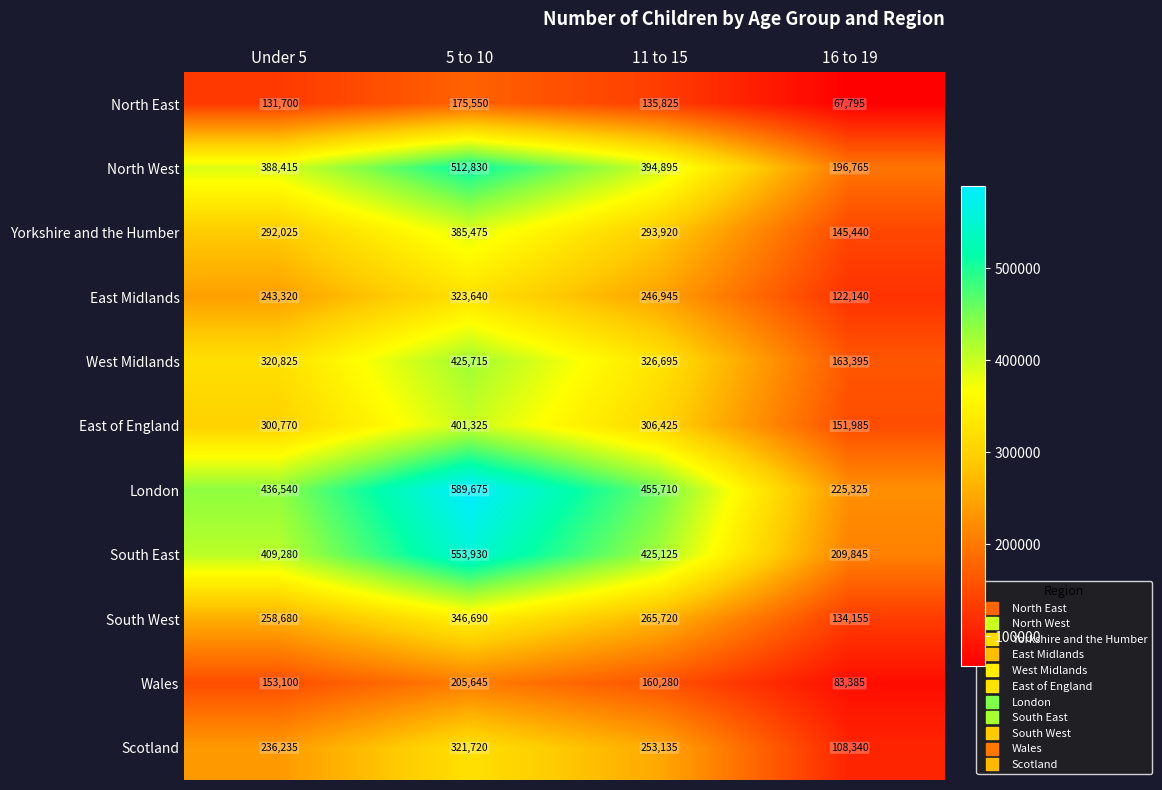

What is the average value of the East of England series?

290126